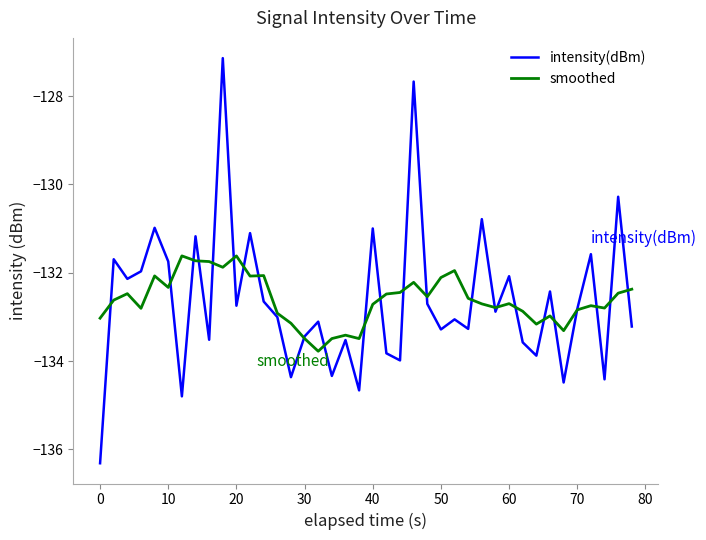

List the series in order of their peak value, highest first.

intensity(dBm), smoothed